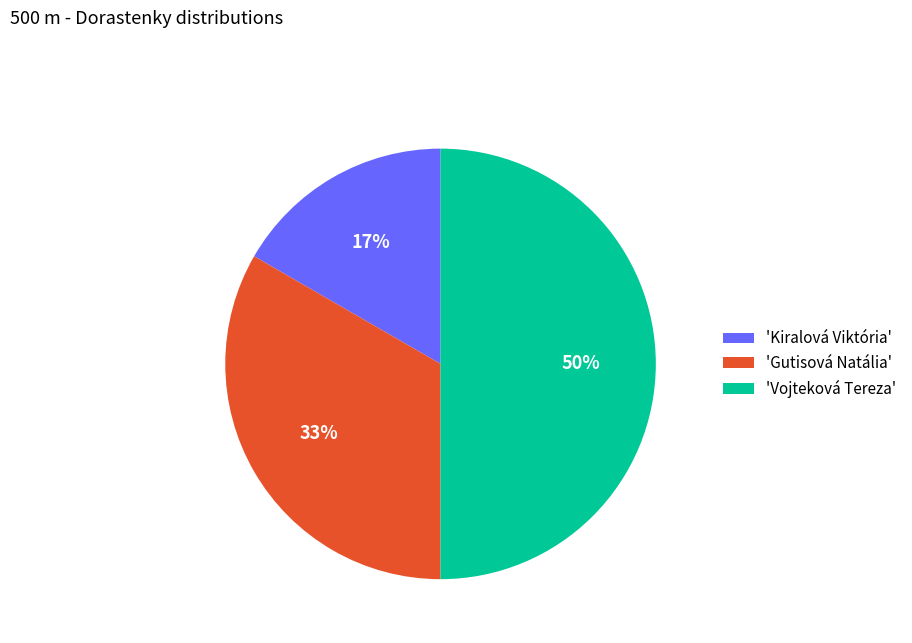

Does 'Gutisová Natália' represent more than half of the total?

No